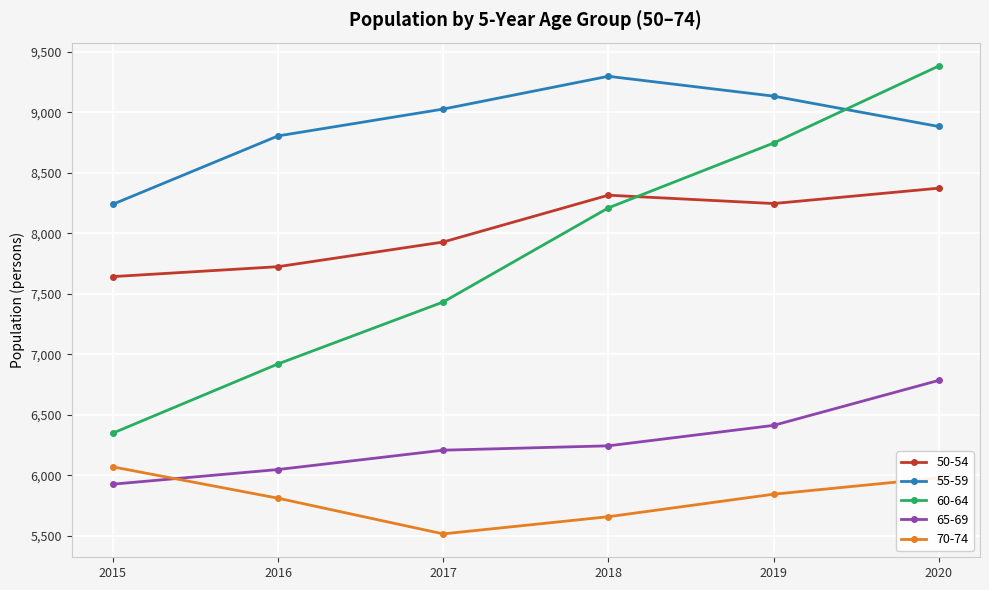

What are all the series names shown in the legend?

50-54, 55-59, 60-64, 65-69, 70-74